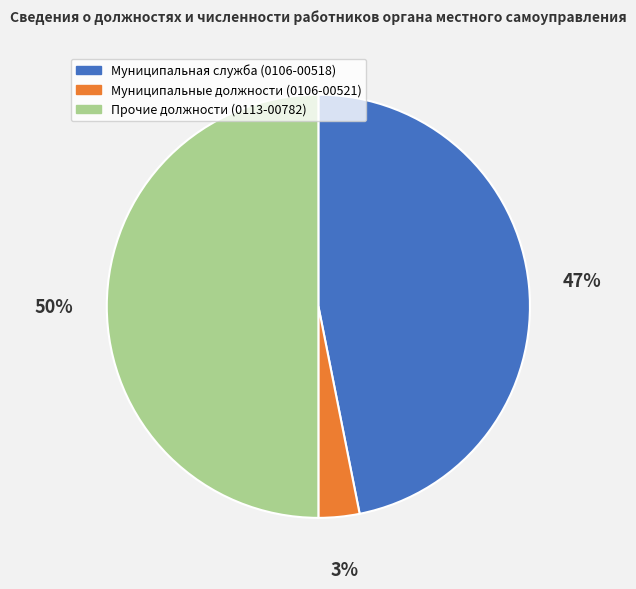

True or false: Муниципальная служба (0106-00518) accounts for 47% of the total.

True